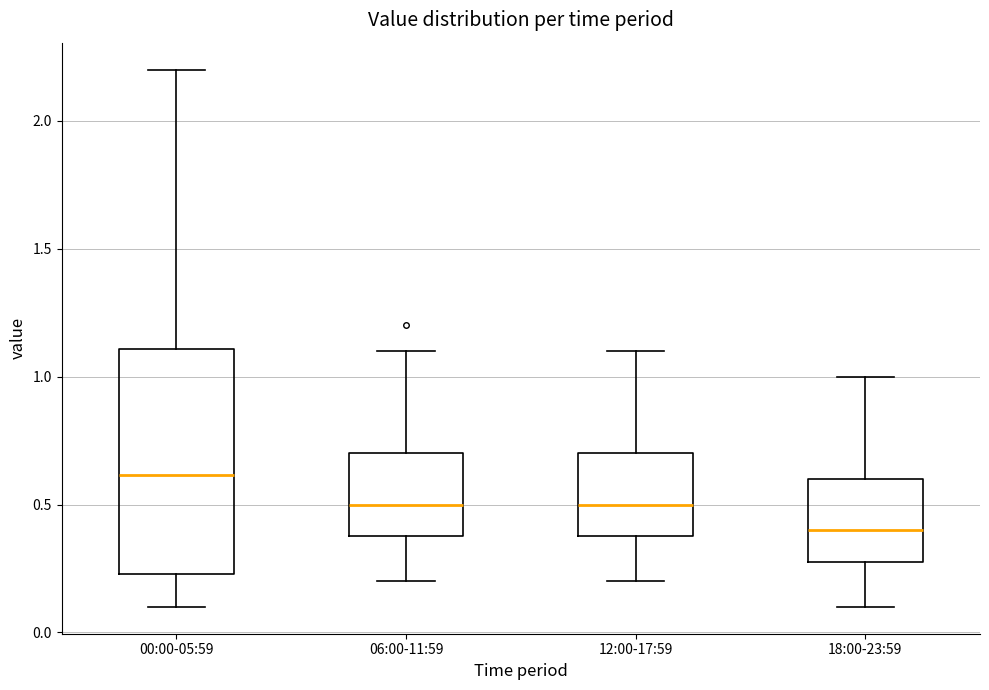

Which box has the highest median line?

00:00-05:59